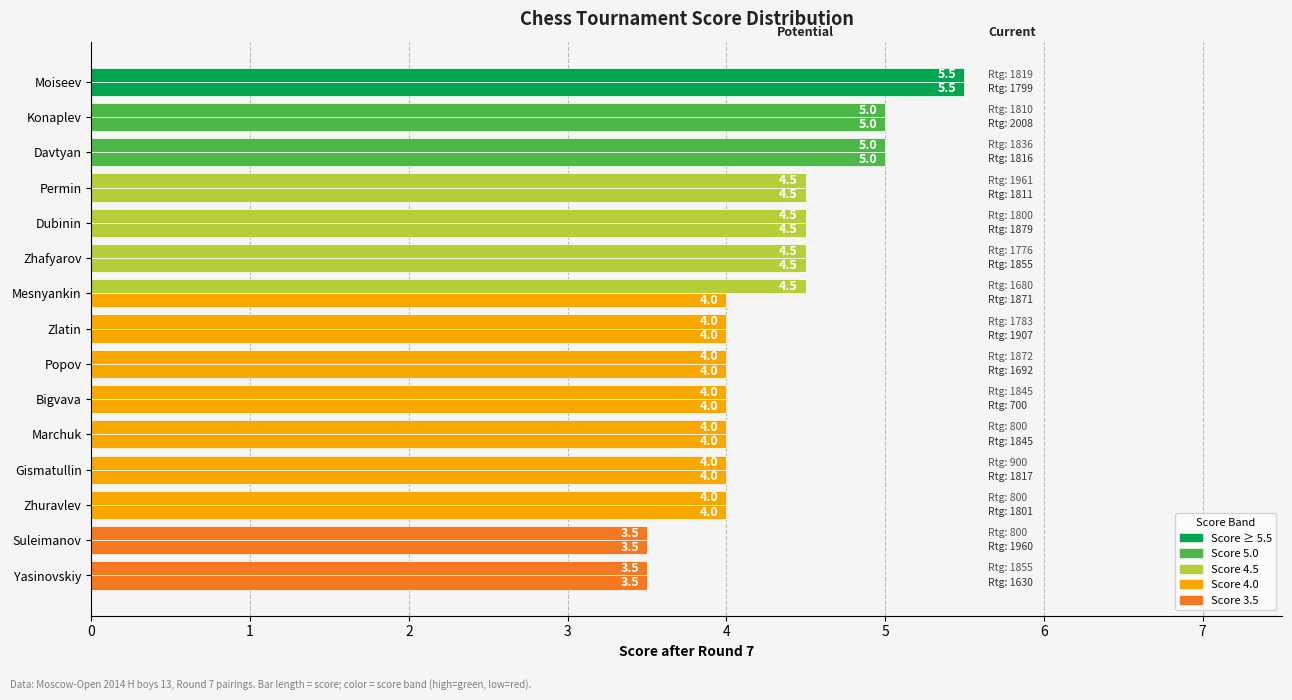

How many categories are shown in the chart?

15